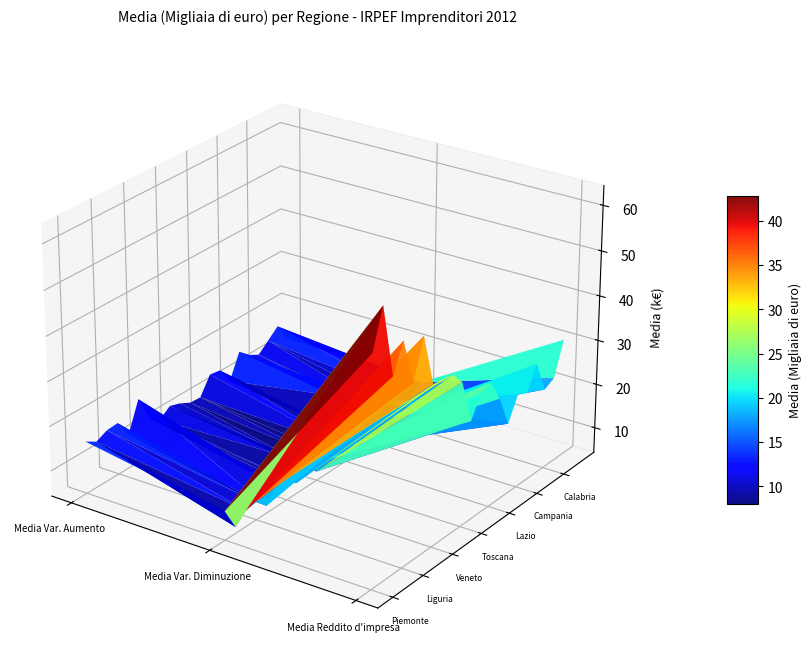

What is the sum of all Piemonte values?

81.4